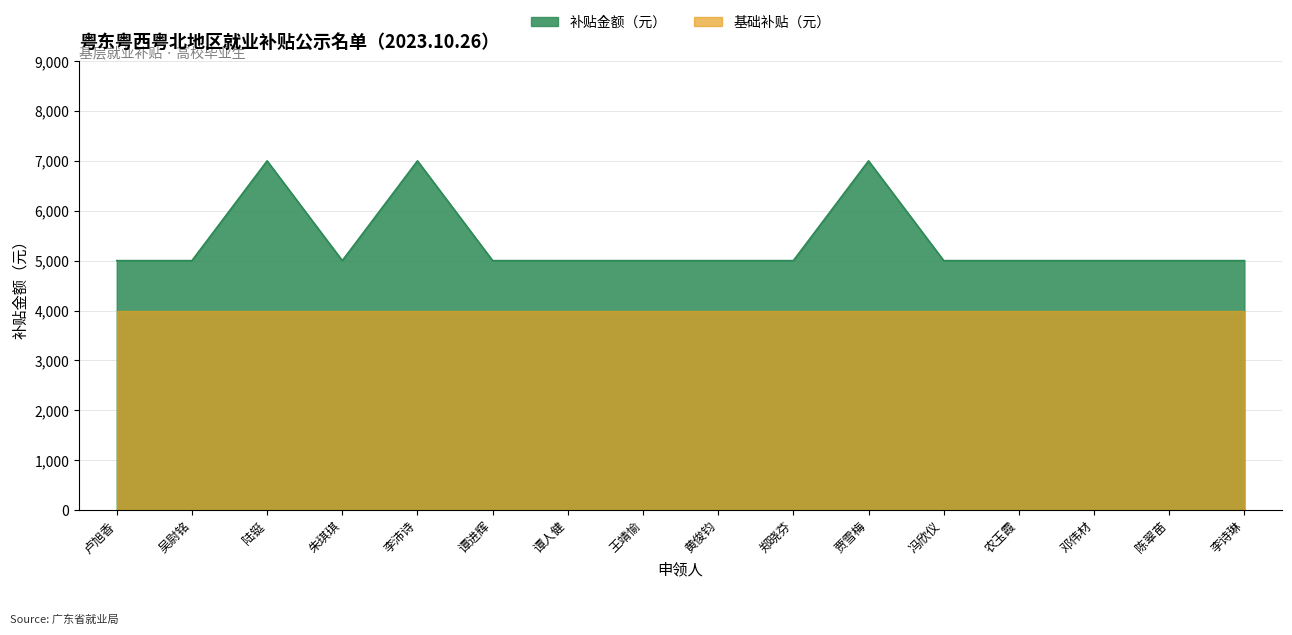

What is the value of the 7th point from the left?

5000